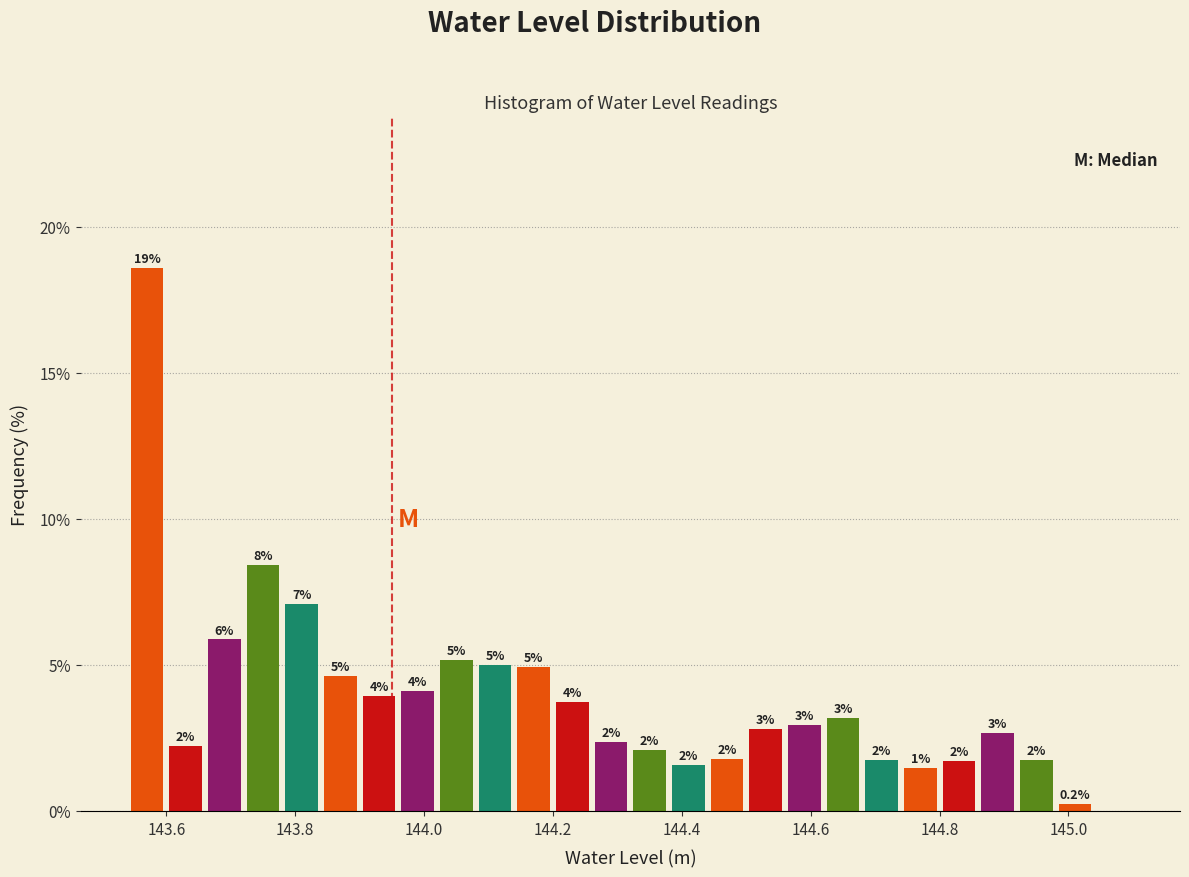

Around what value on the x-axis is the tallest bar? Give the approximate position of its centre, as read against the axis.

143.58